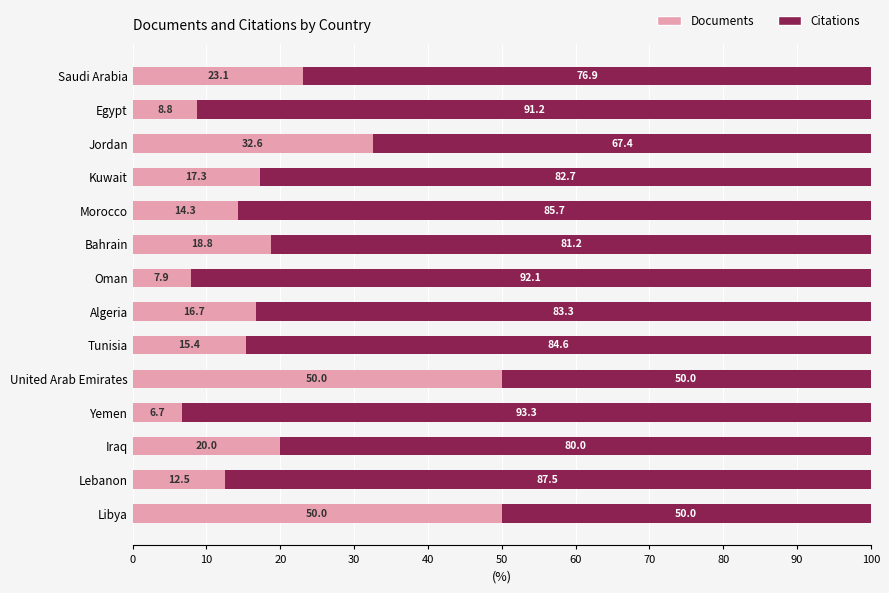

What is the minimum value for Documents?

6.7